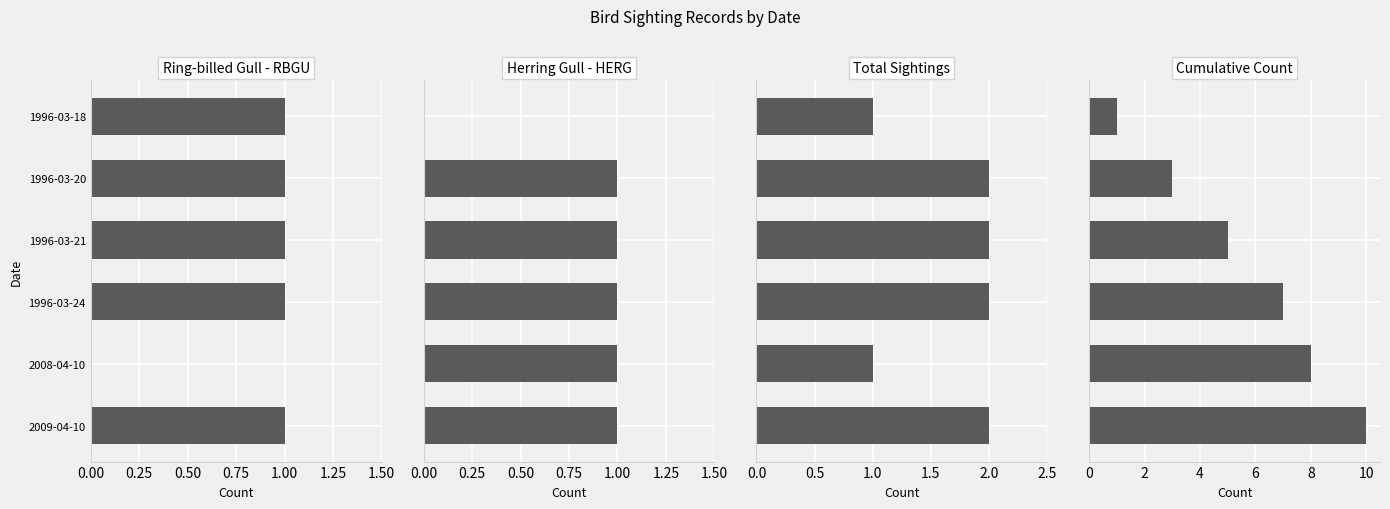

What is the value of the Herring Gull - HERG bar at the 2nd from the left?

1